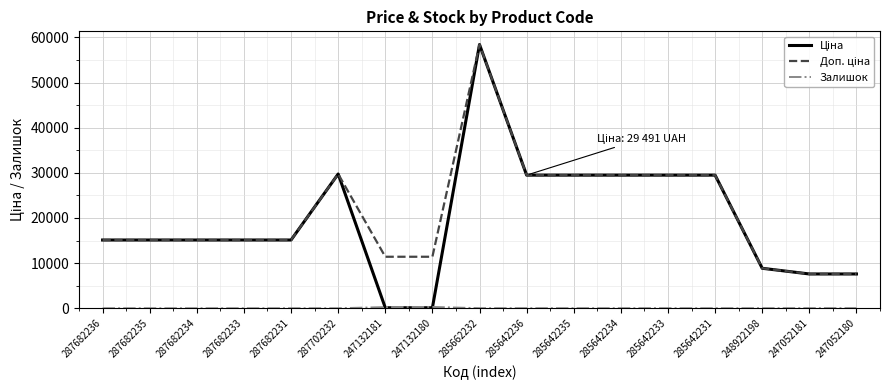

What is the total value across all series at 287702232?

59494.5